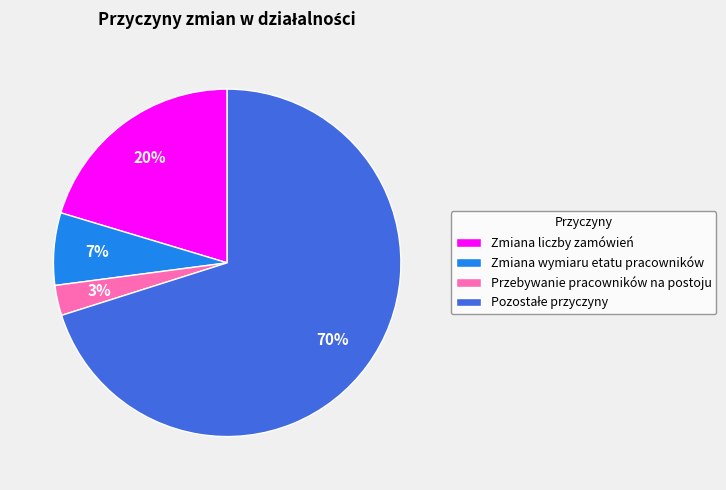

Count the number of slices in the pie.

4